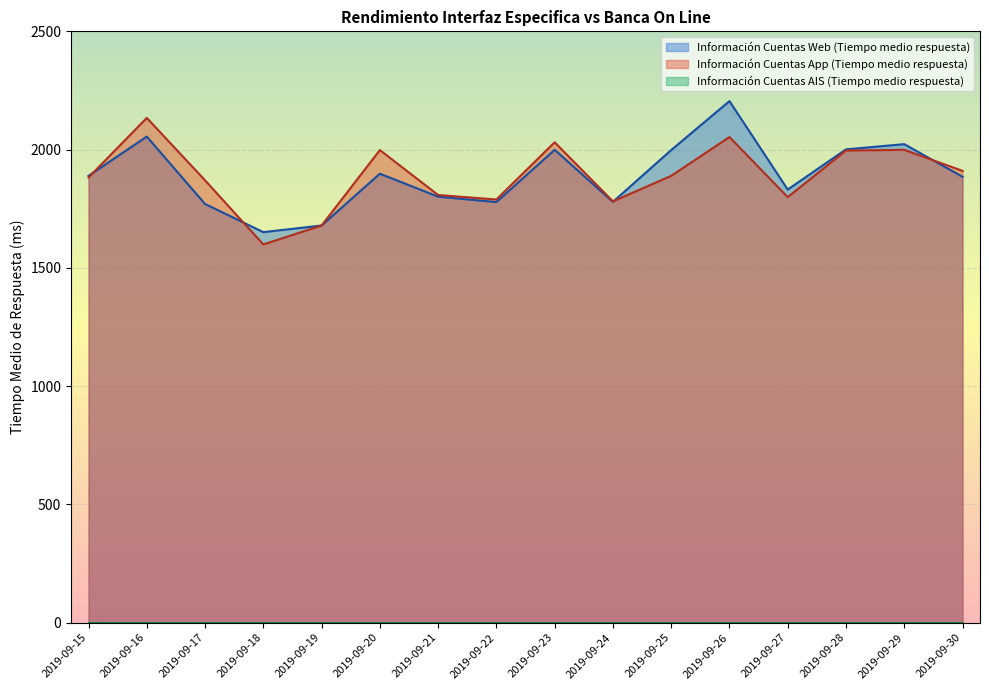

How many categories are shown in the chart?

16